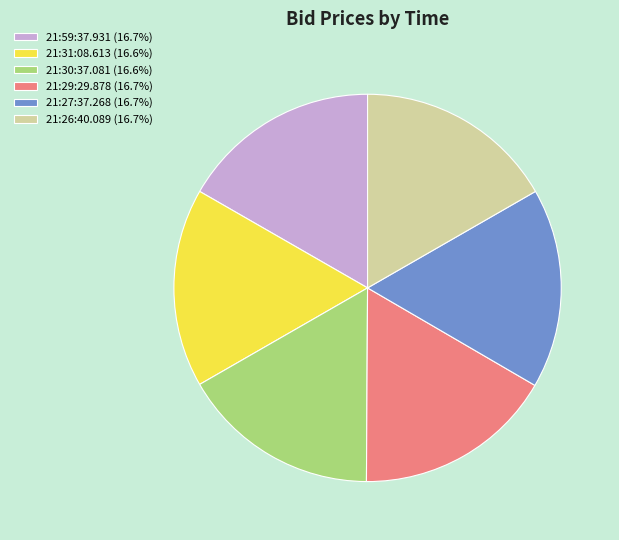

Do 21:29:29.878 (16.7%) and 21:59:37.931 (16.7%) together represent more than half of the pie?

No